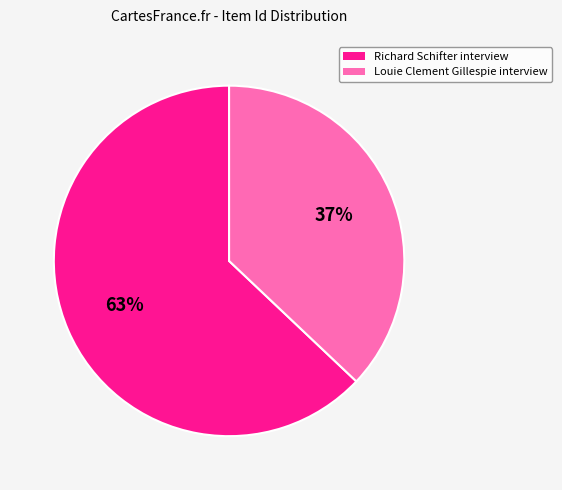

Is it true that Richard Schifter interview is 55% of the pie?

False